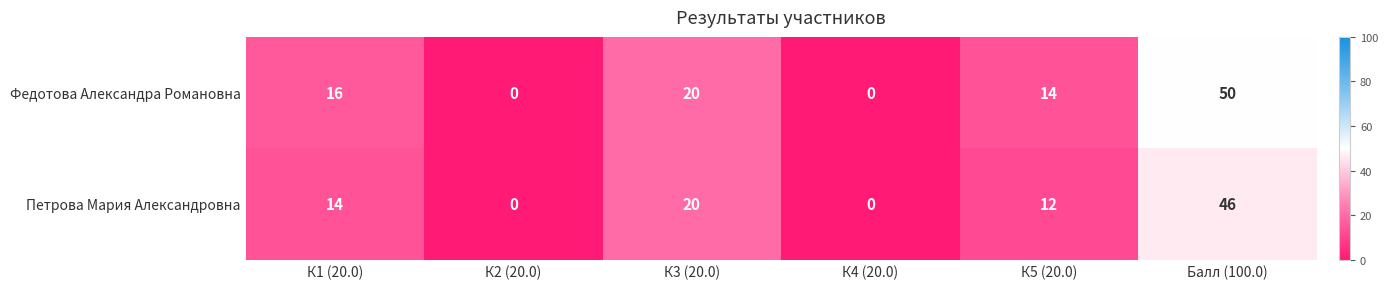

Where is Петрова Мария Александровна nearest to the value 23?

К3 (20.0)